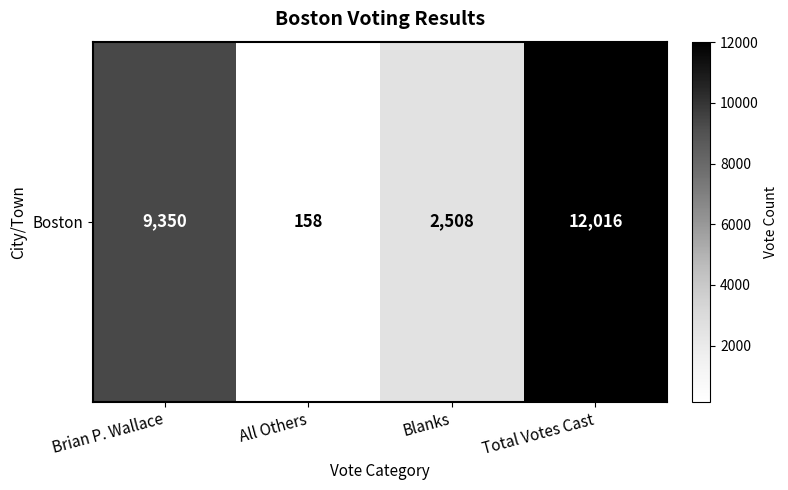

What is the greatest value displayed?

12016